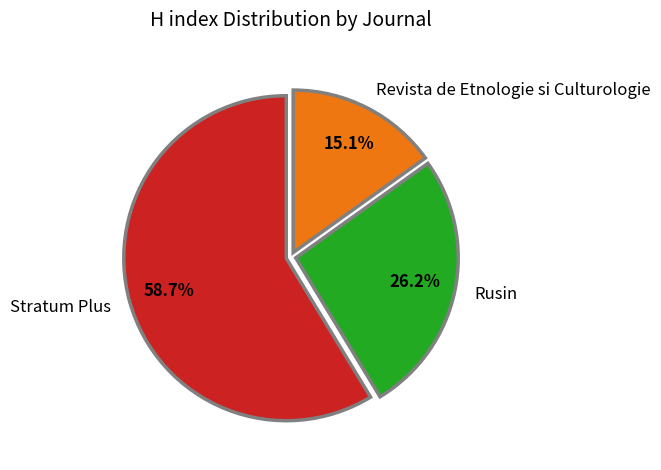

To the nearest percent, what portion does Stratum Plus represent?

59%